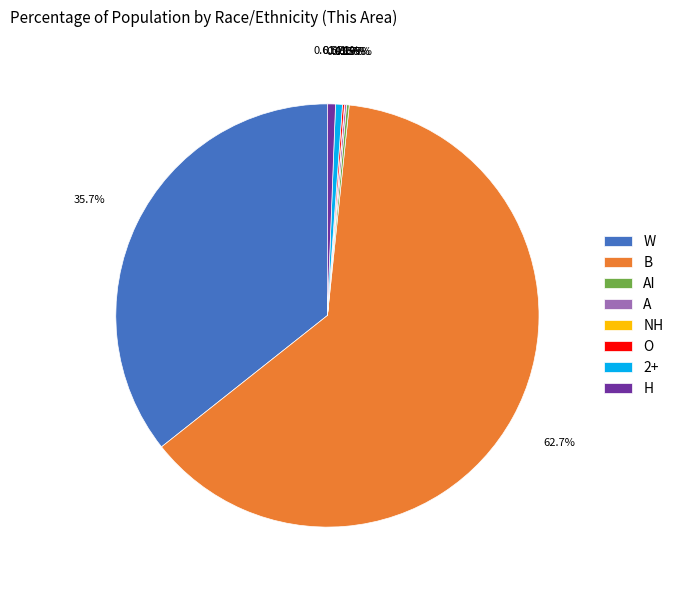

Which slice is the largest?

B